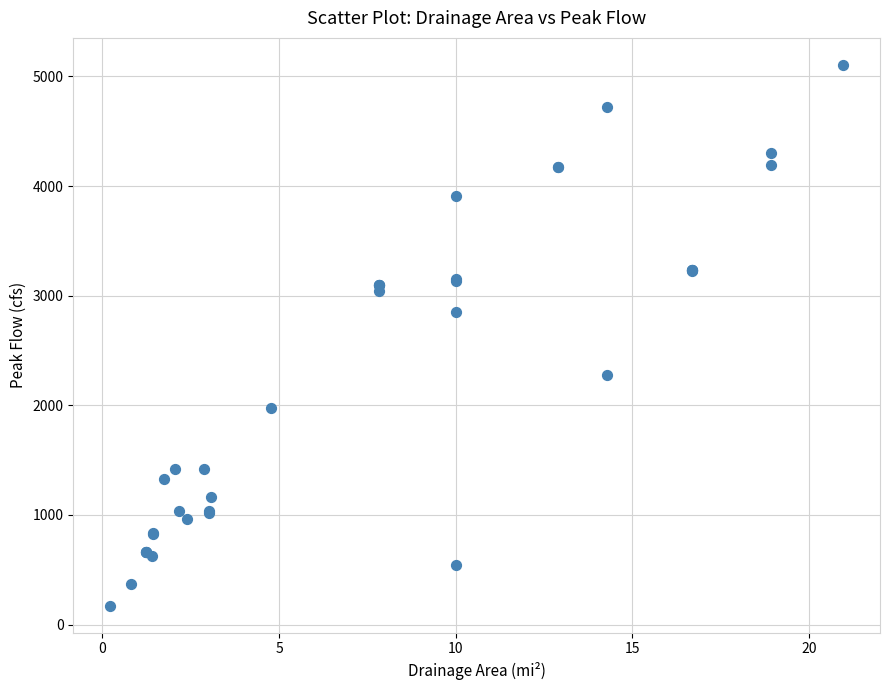

What Y value in the scatter plot is closest to 2638?

2852.6